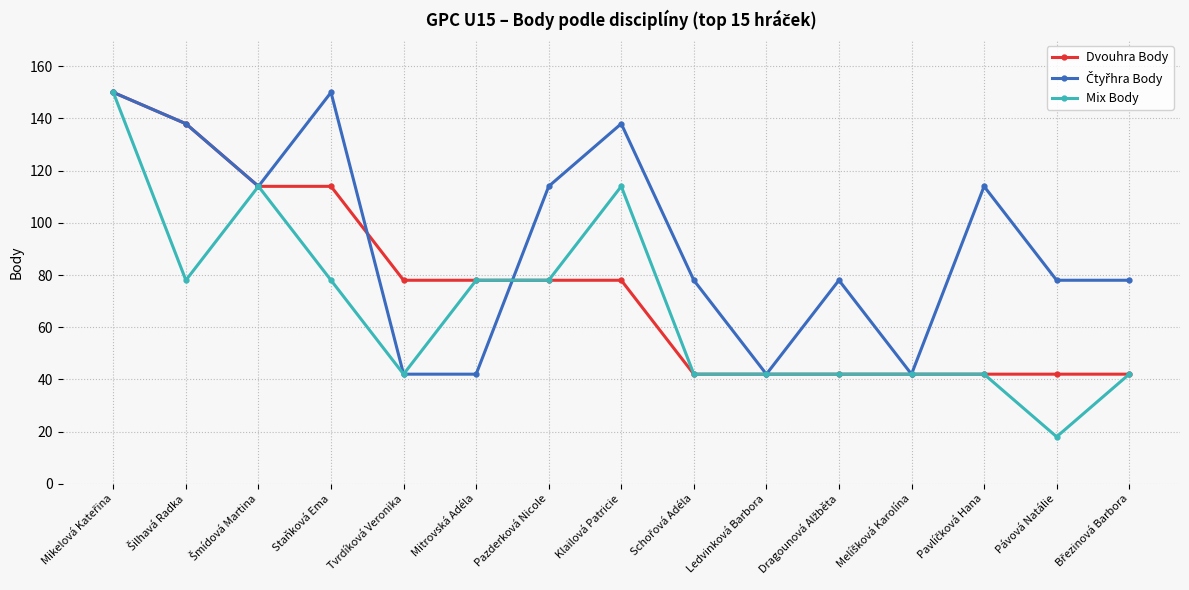

The value of Mix Body at Ledvinková Barbora is 42. True or false?

True